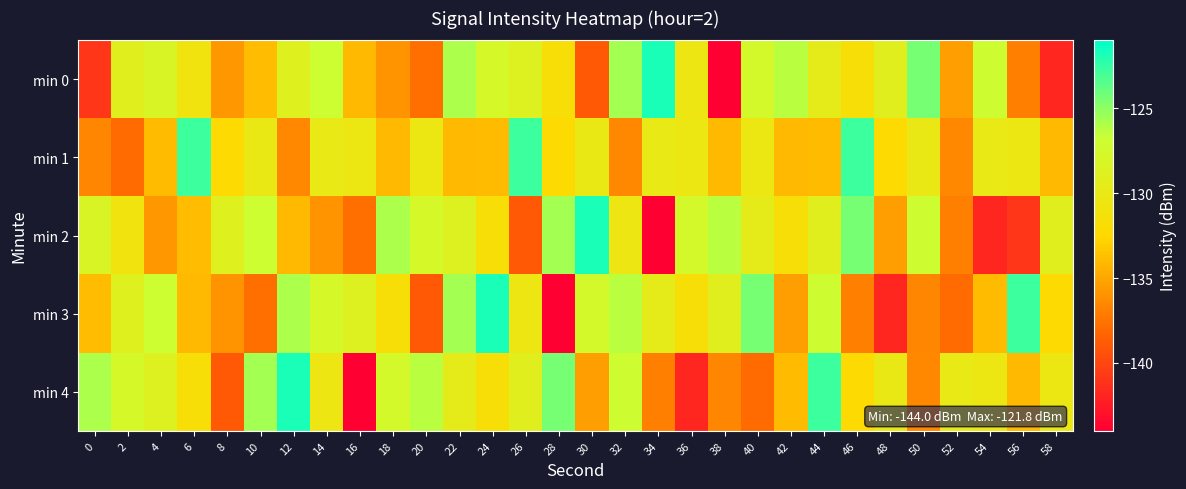

At which category is the sum across all series the highest?

44